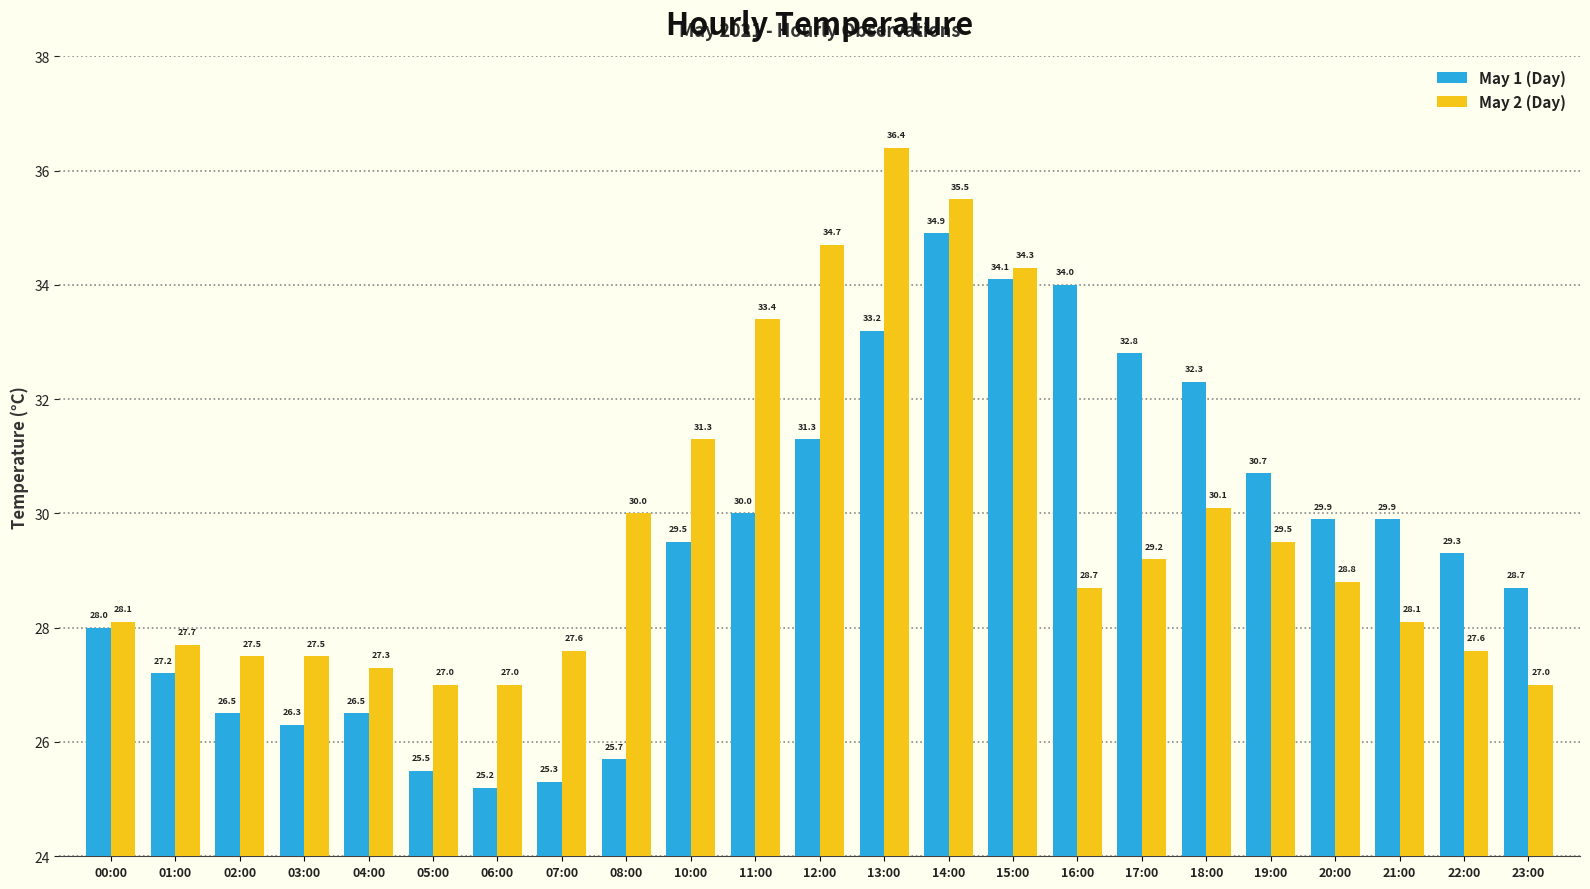

What is the label of the 15th bar from the right?

08:00